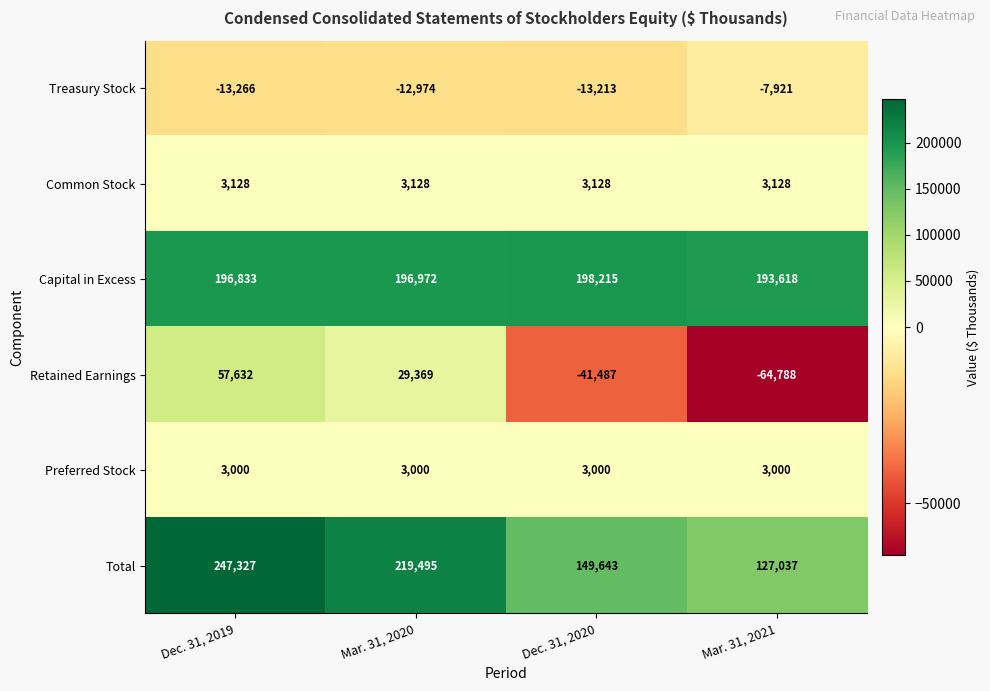

Is the value of Common Stock at Dec. 31, 2019 greater than the value of Preferred Stock at Dec. 31, 2019?

Yes